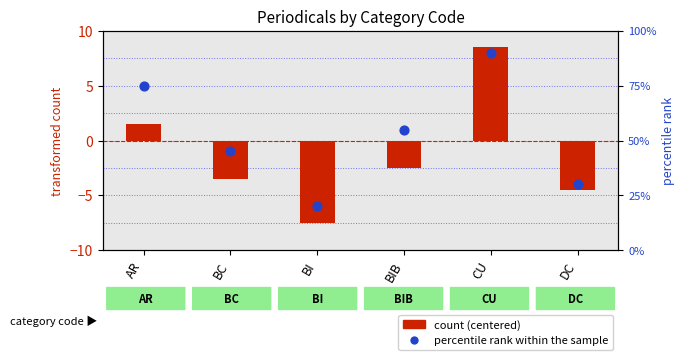

At which category is the sum across all series the highest?

CU